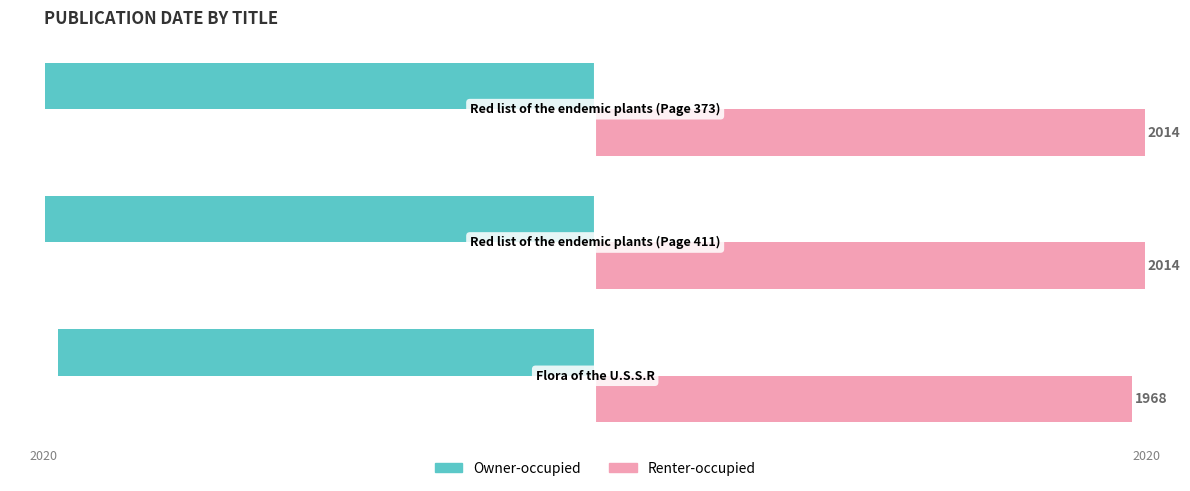

What are all the series names shown in the legend?

Owner-occupied, Renter-occupied